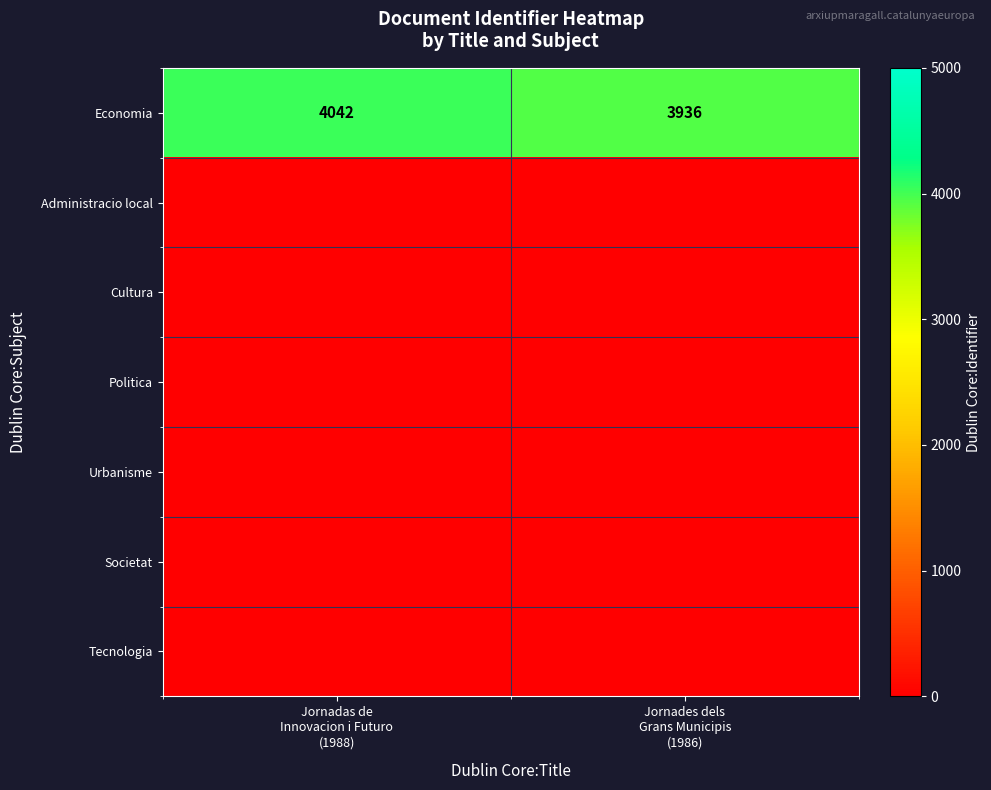

What is the lowest value of the Economia series?

3936